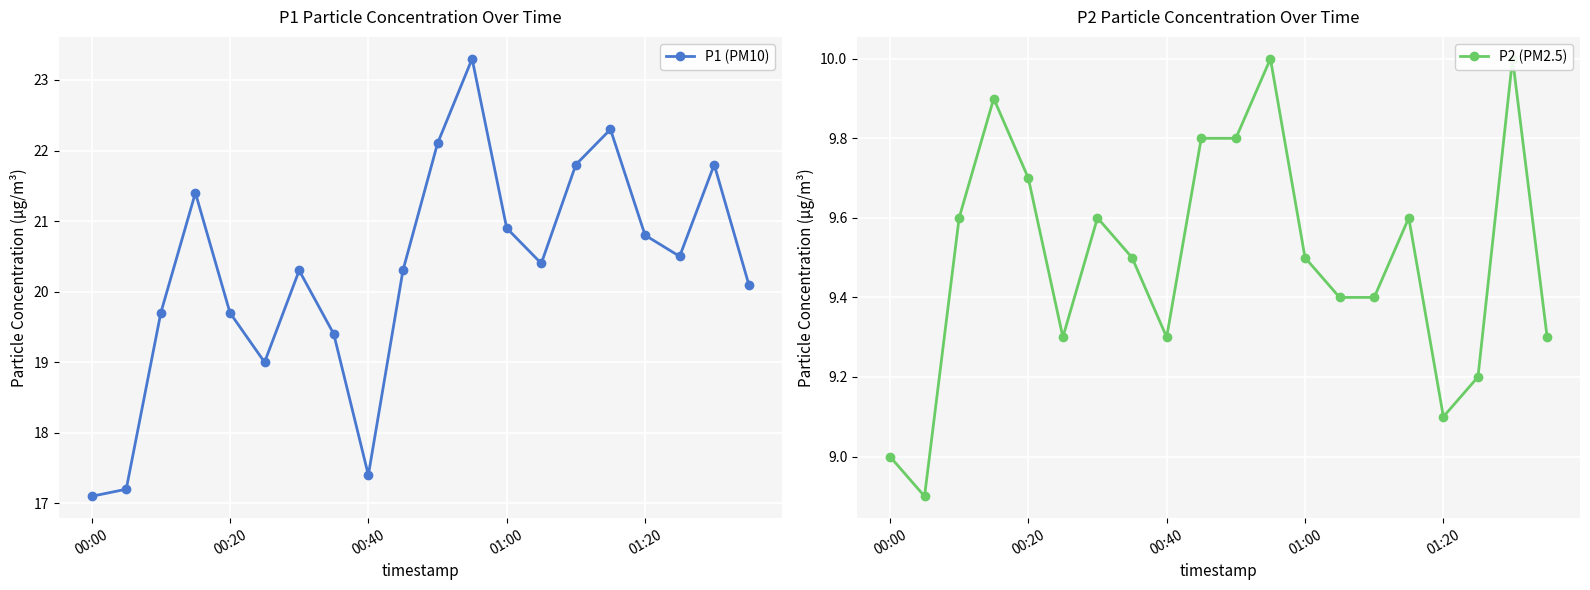

True or false: P1 (PM10) has more than 0 interior local peaks.

True